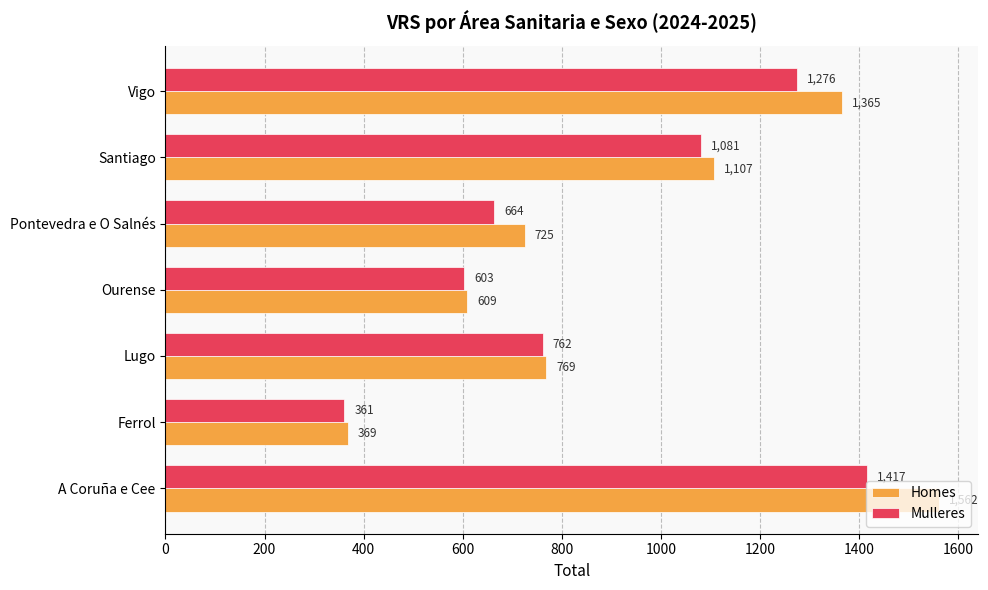

What are all the series names shown in the legend?

Homes, Mulleres